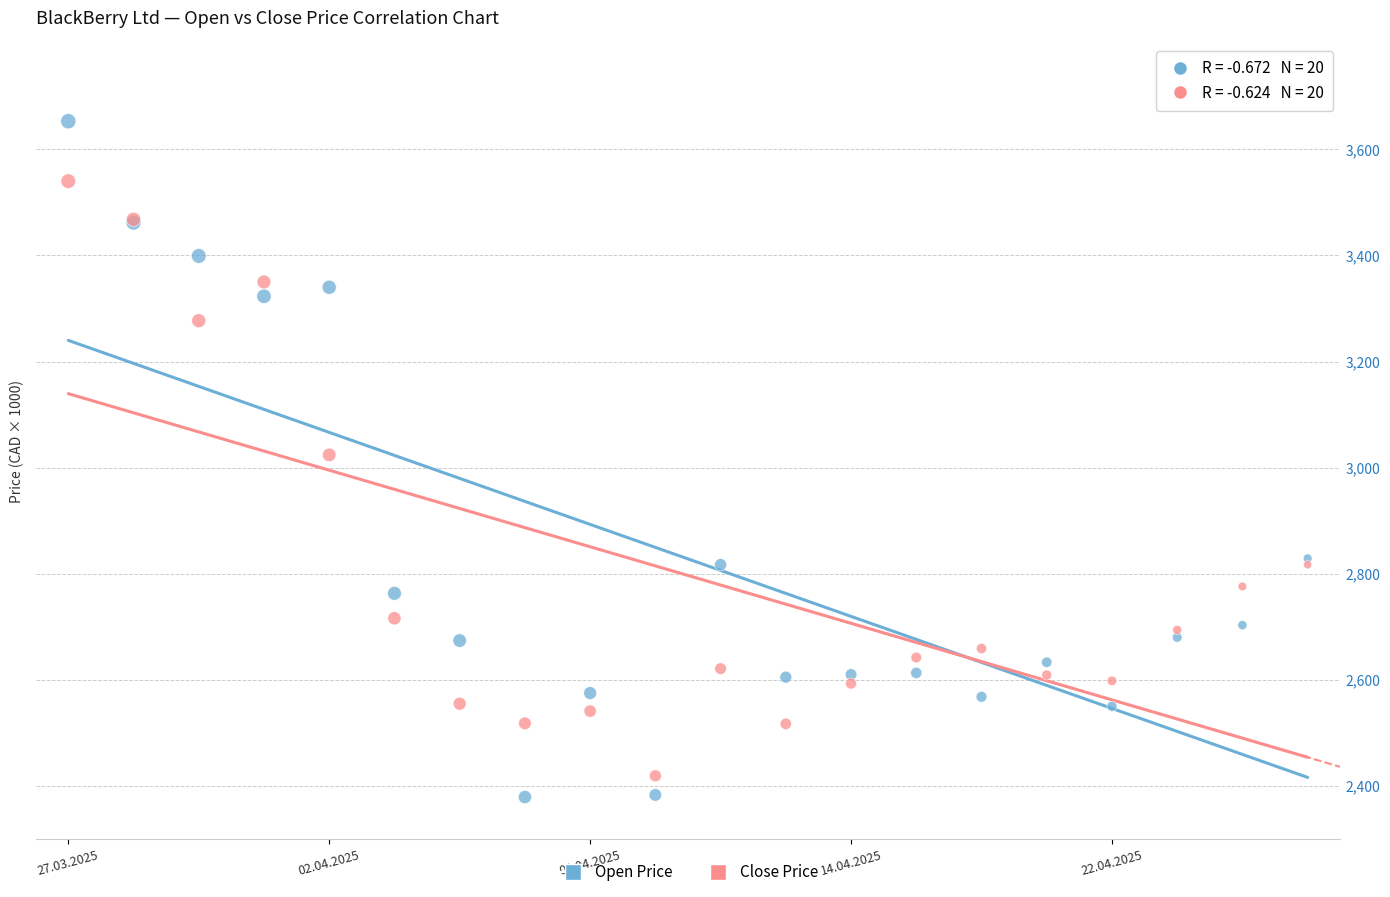

What are all the series names shown in the legend?

Open Price, Close Price